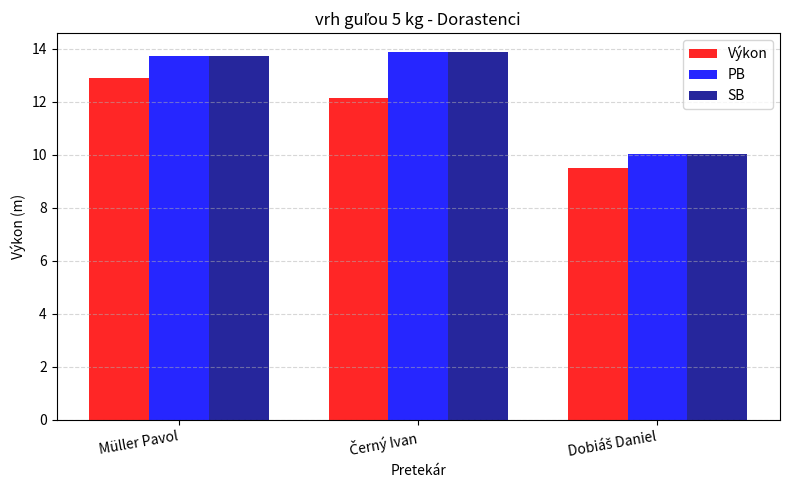

The PB series shows 13.8 at Müller Pavol. True or false?

True